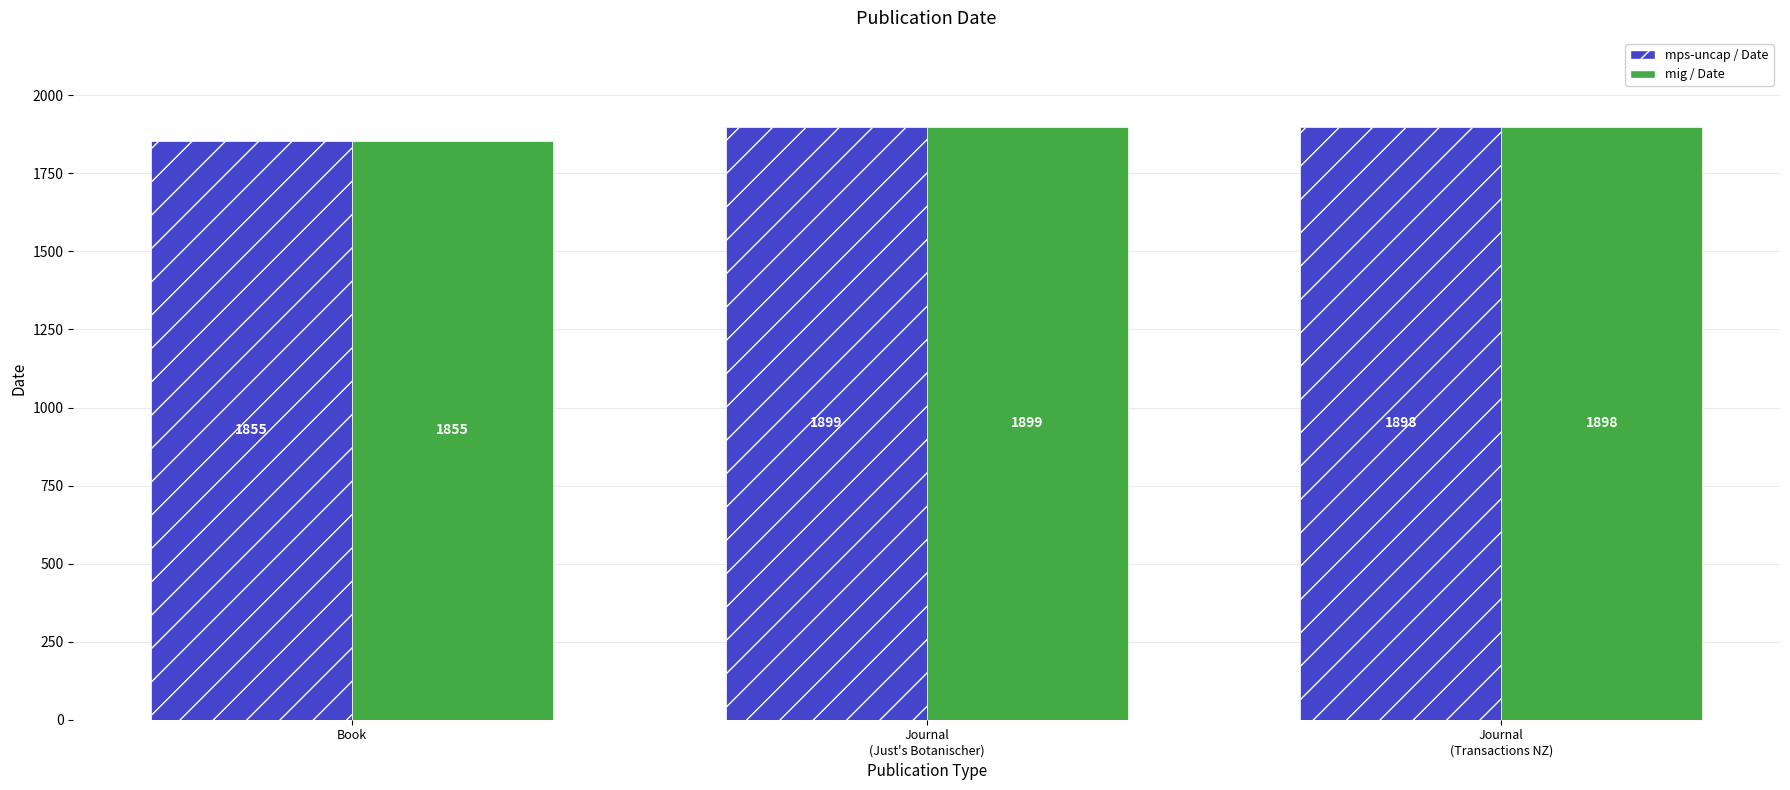

List the labels in order of mps-uncap / Date value, smallest first.

Book, Journal
(Transactions NZ), Journal
(Just's Botanischer)